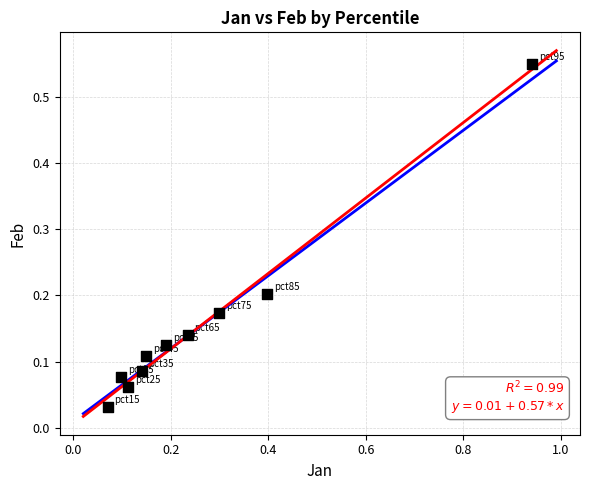

What is the range of Y values (max minus min)?

0.5